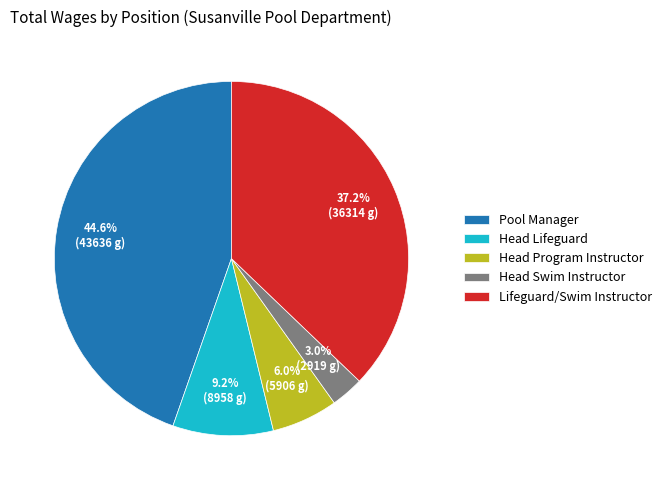

To the nearest percent, what is the difference between the Head Lifeguard and Head Swim Instructor slice percentages?

6%